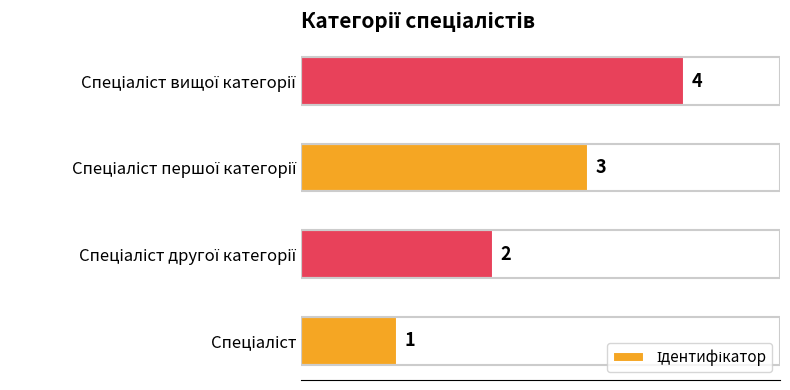

What is the maximum value shown in the chart?

4